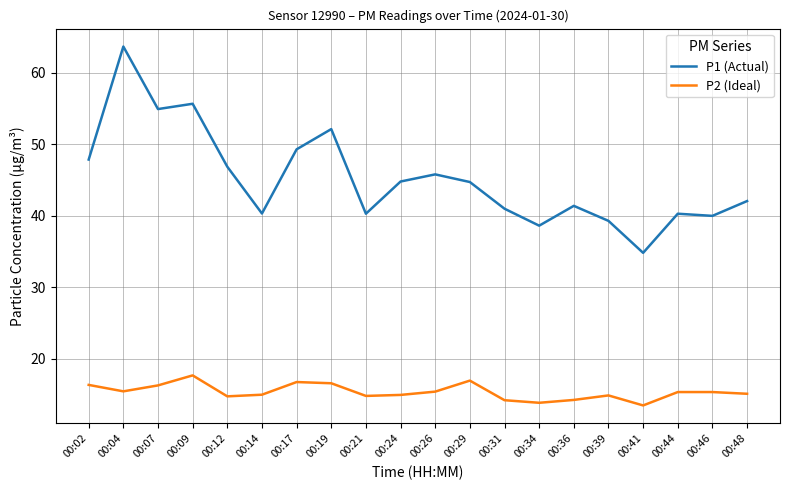

True or false: P1 (Actual) and P2 (Ideal) cross at least once.

False